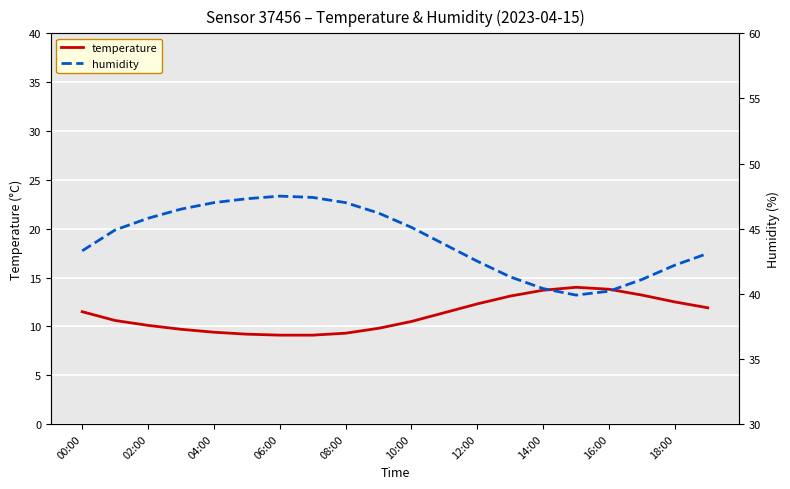

The temperature series shows 12.5 at 18:00. True or false?

True